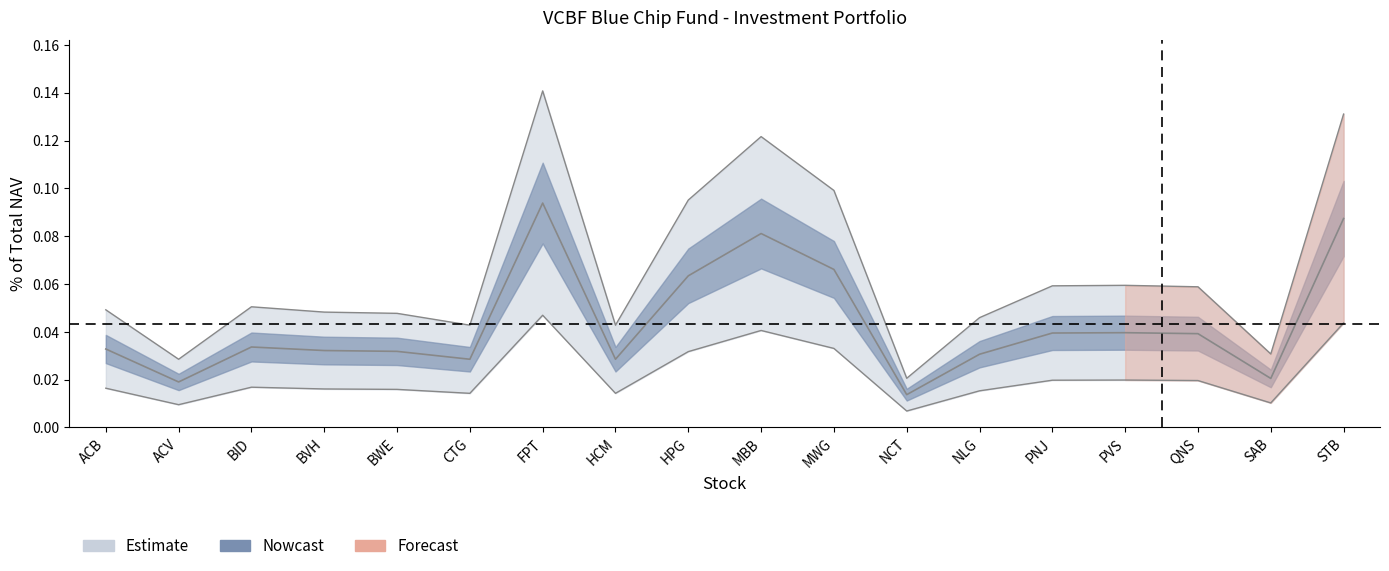

Count the % of NAV values in the range 0 to 1.

18